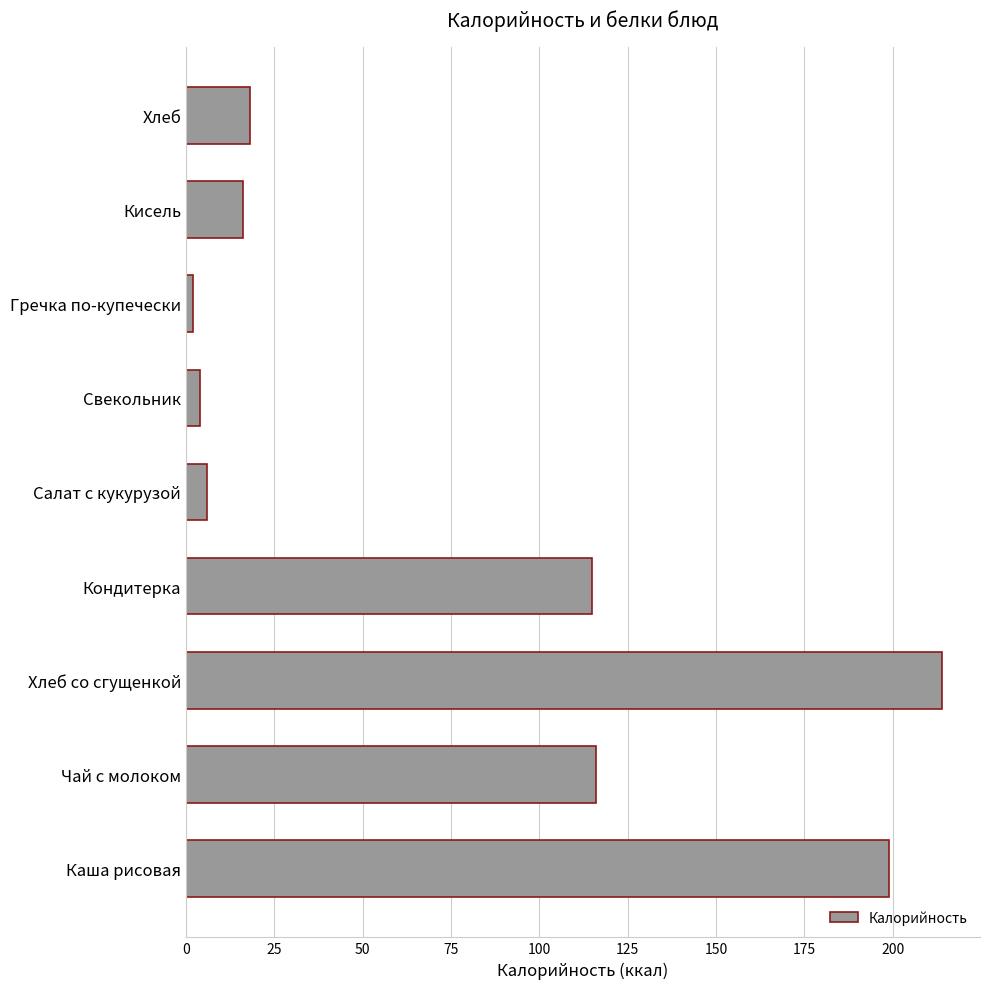

At which category does the chart reach its peak across all series?

Хлеб со сгущенкой